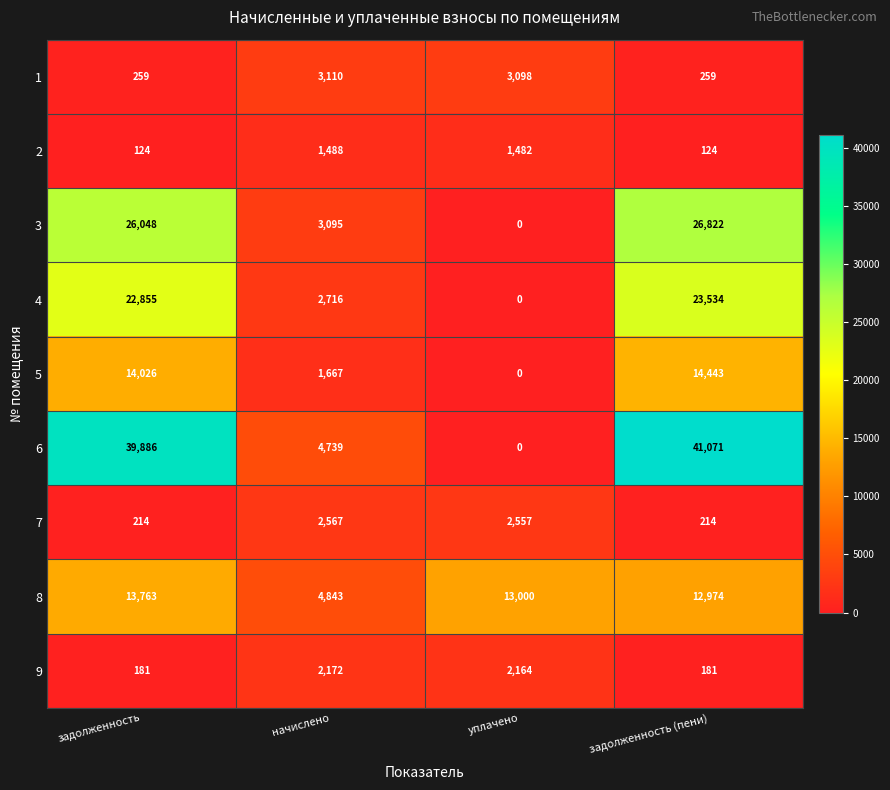

Which series changed the most between задолженность and задолженность (пени)?

6